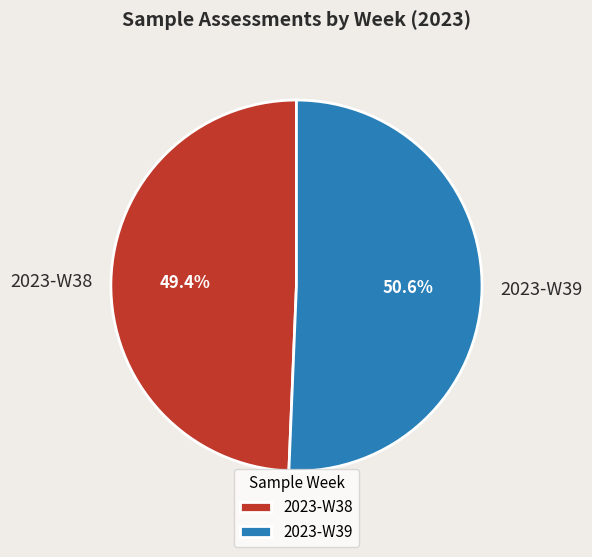

Rank the categories by value from lowest to highest.

2023-W38, 2023-W39